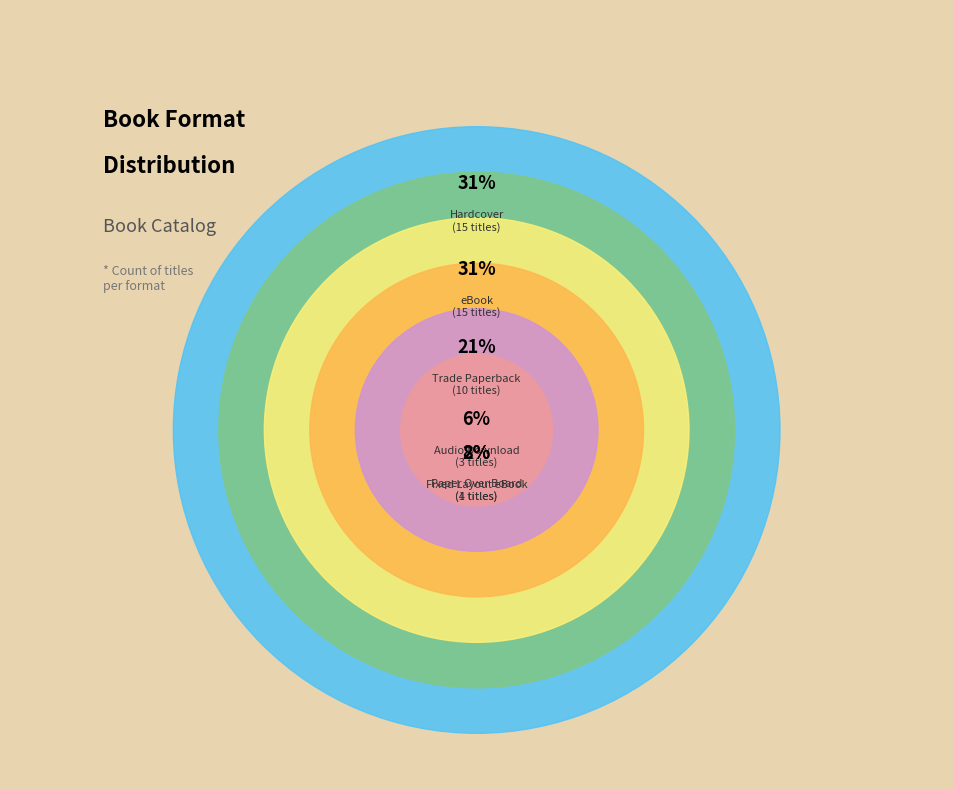

To the nearest percent, what is the combined percentage of Fixed Layout eBook and Trade Paperback?

29%